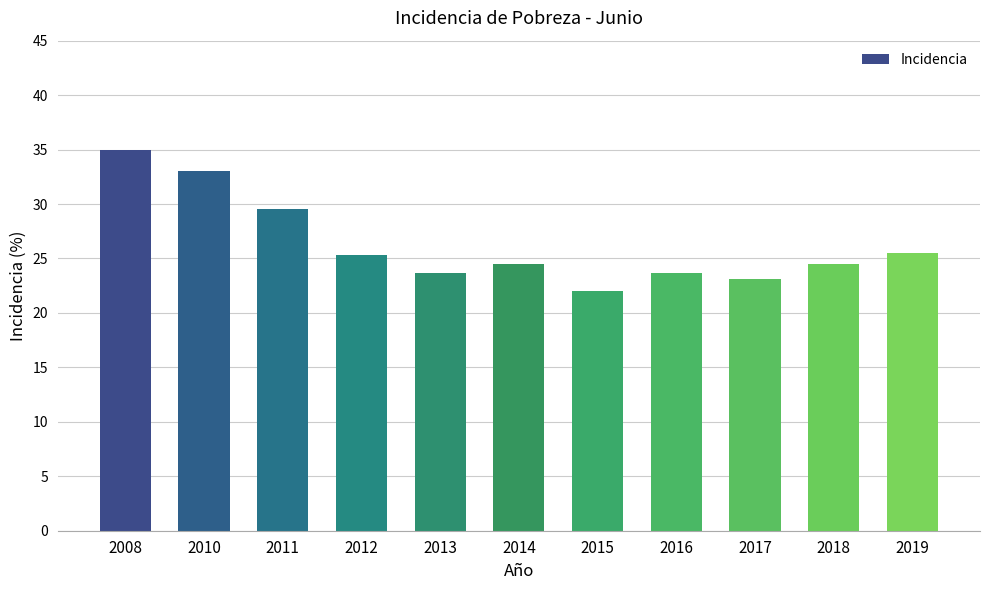

What is the sum of the values at 2017 and 2010?

56.1